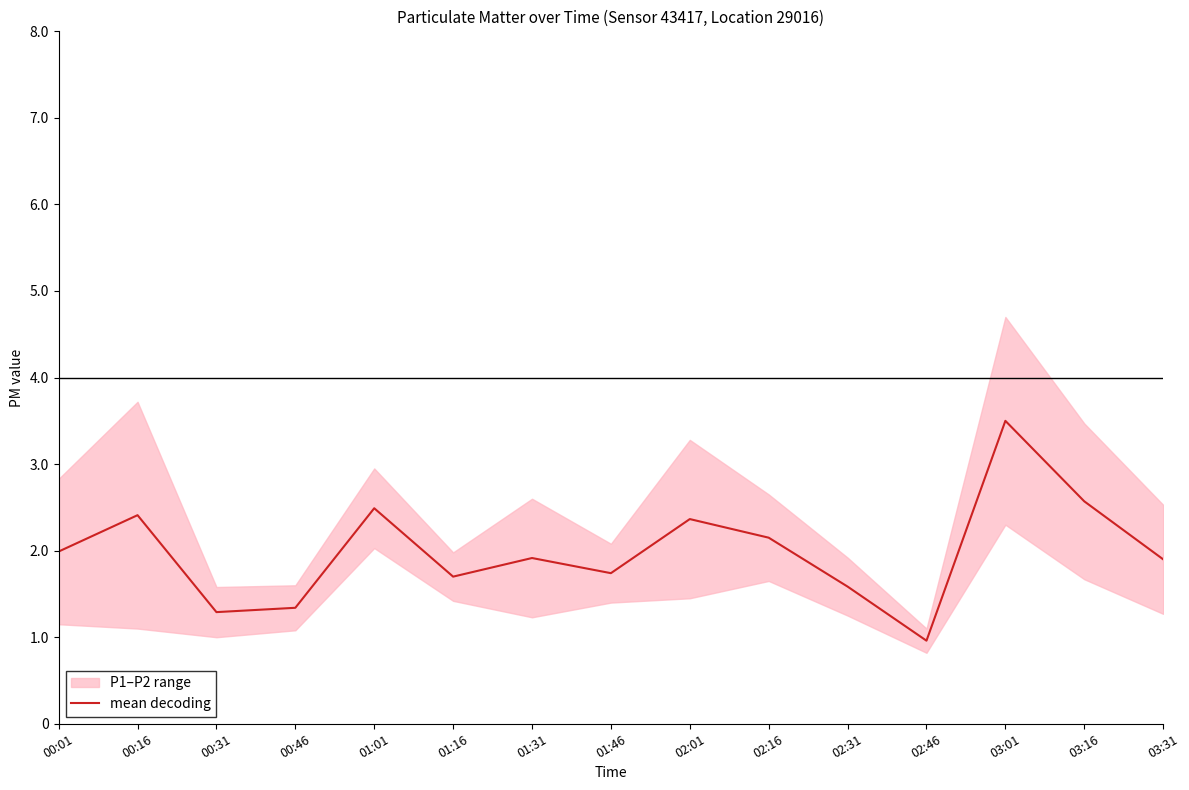

What is the average value?

2.0